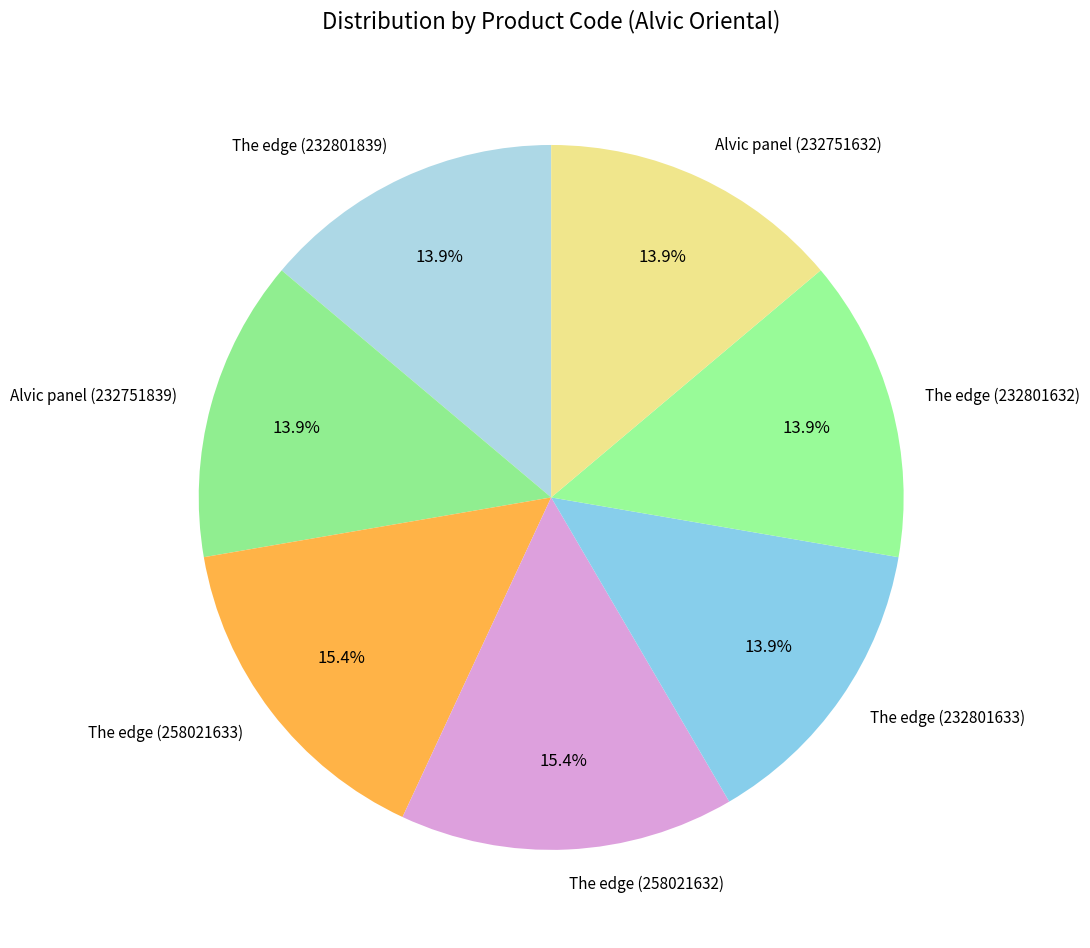

What percentage is NOT represented by Alvic panel (232751839)?

86.1%